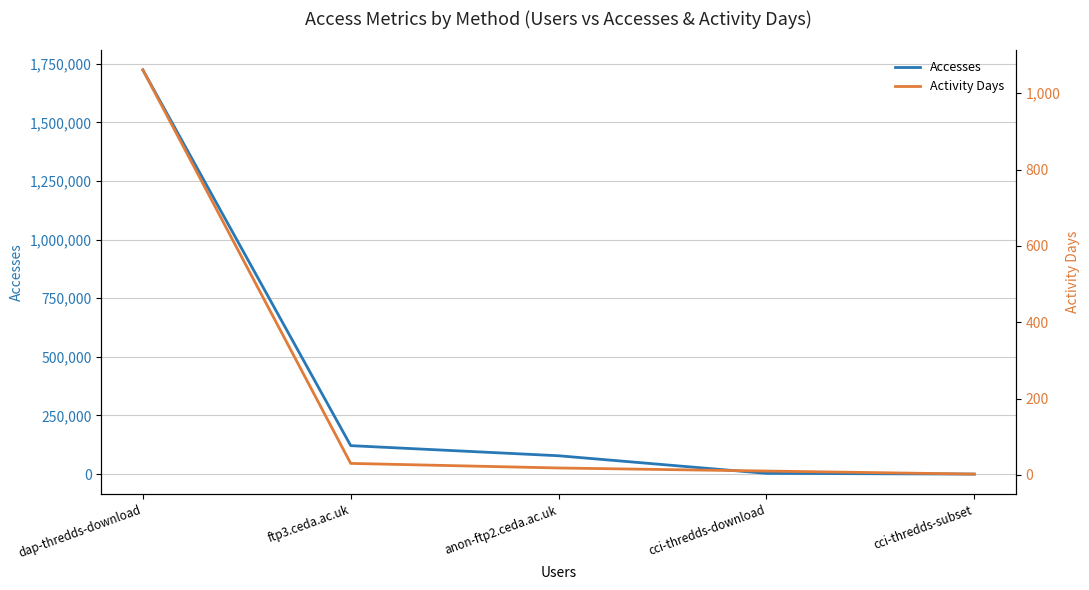

What is the sum of the Accesses values at dap-thredds-download and cci-thredds-subset?

1723919